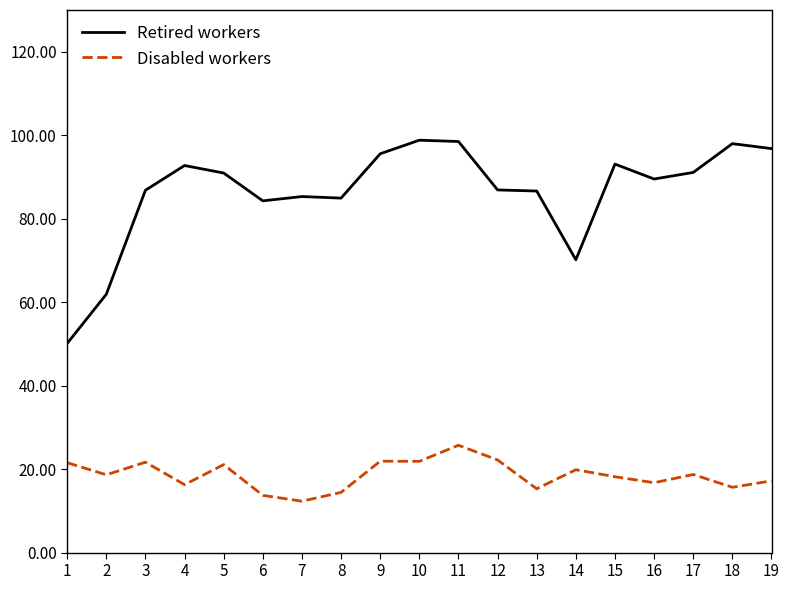

Between 16 and 18, which series saw the biggest shift?

Retired workers